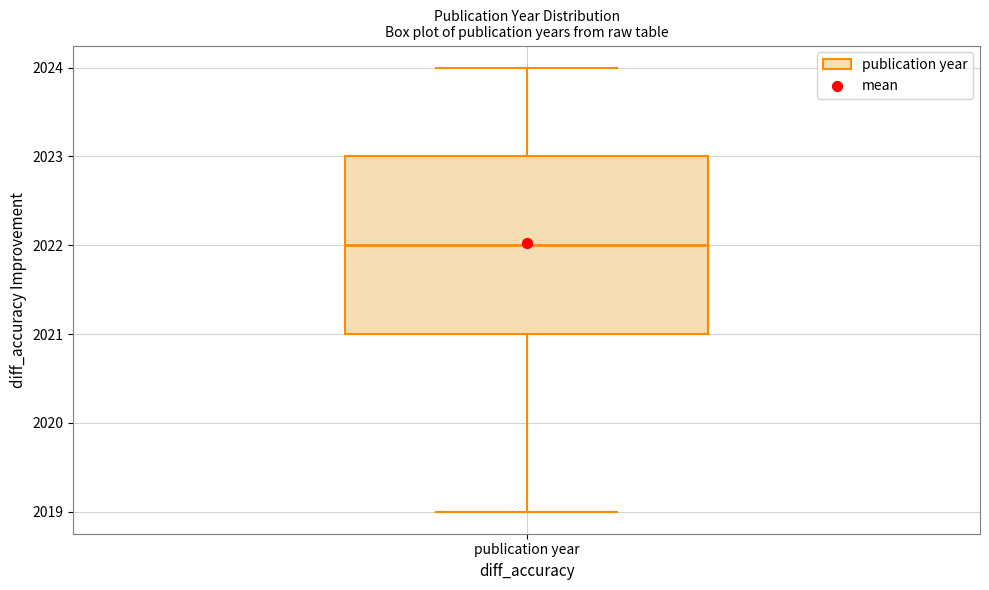

Read this box plot against the y-axis: the position of the median line, the range covered by the box, and the ends of both whiskers. The values are not printed on the chart, so give them approximately, as read against the axis.

median 2022, box 2021 to 2023, whiskers 2019 to 2024